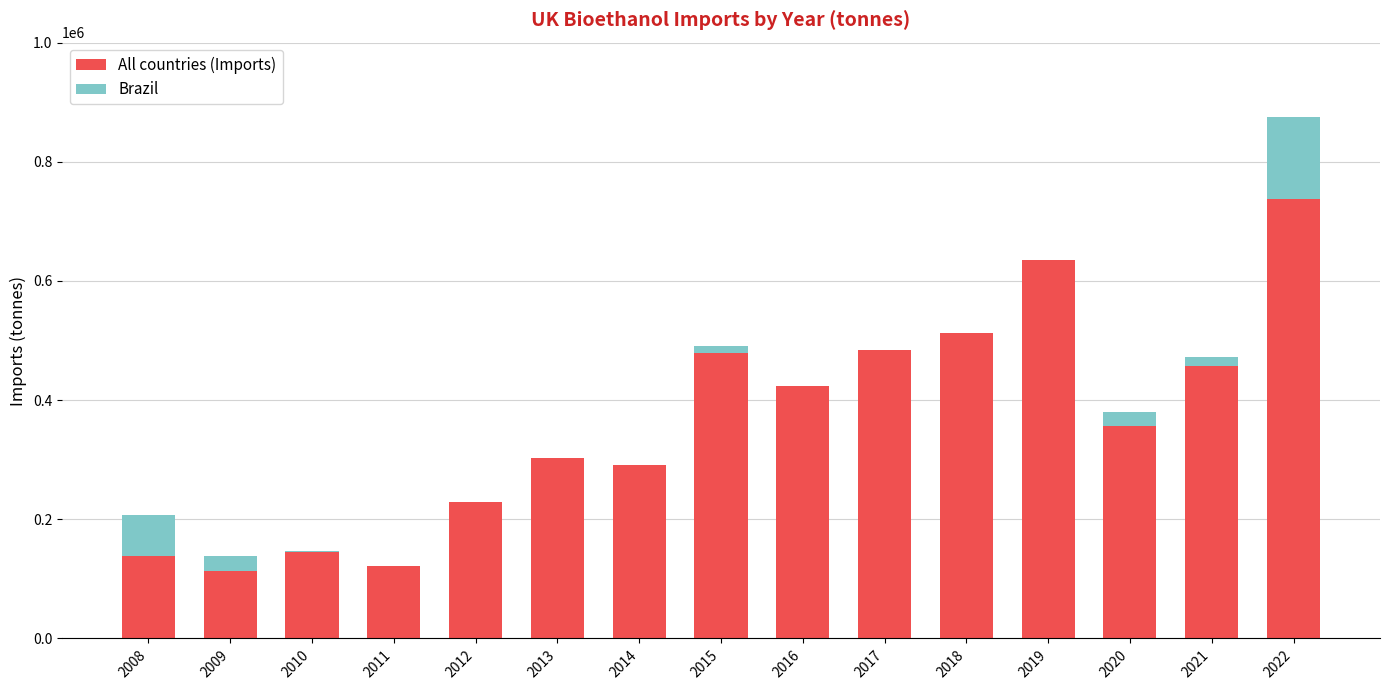

What is the sum of all All countries (Imports) values?

5429994.2